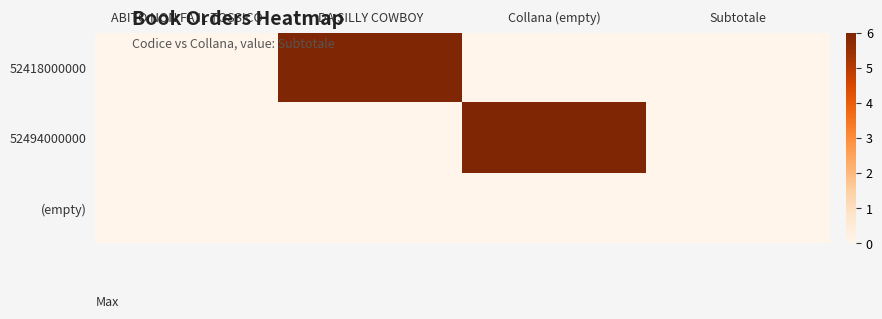

Between ABITO NON FA IL TOSSICO and Collana (empty), which is larger?

ABITO NON FA IL TOSSICO